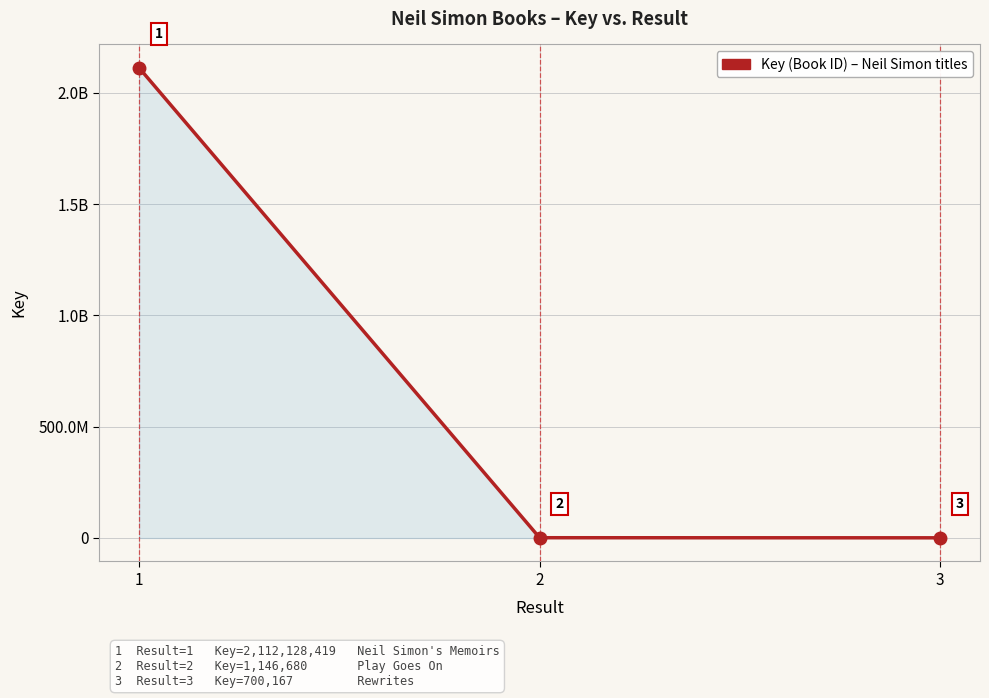

What is the change in value from 1 to 3?

-2111428252